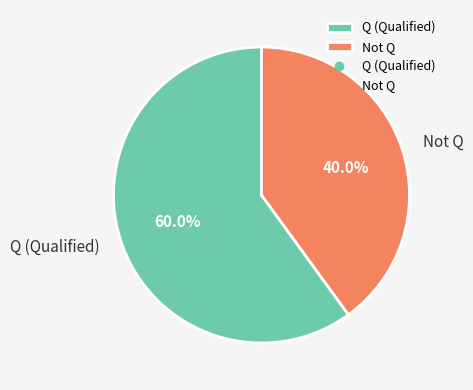

Is the sum of Not Q and Q (Qualified) greater than half?

Yes